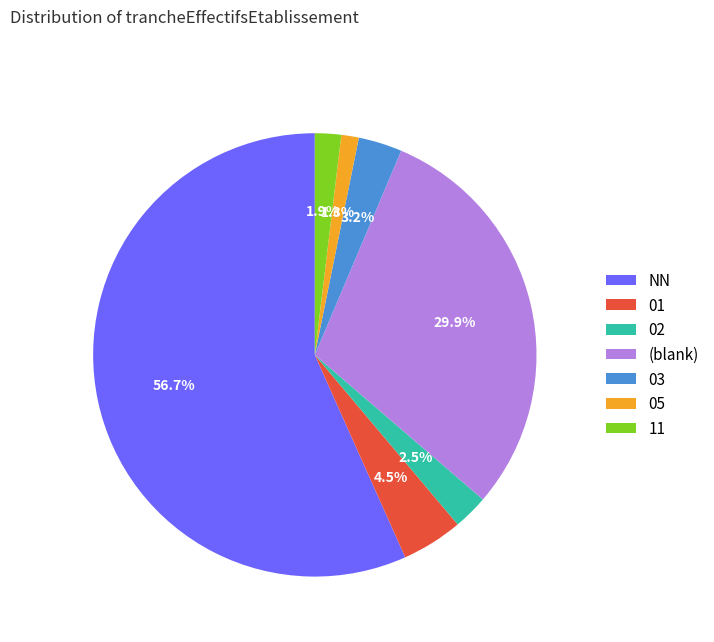

What percentage is NOT represented by NN?

43.3%